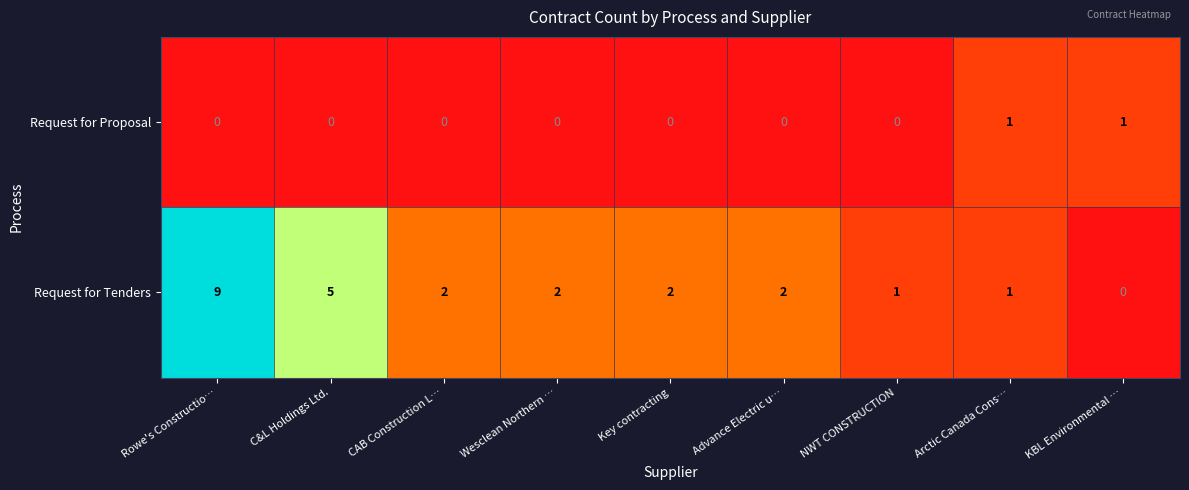

Count the number of categories in the chart.

9